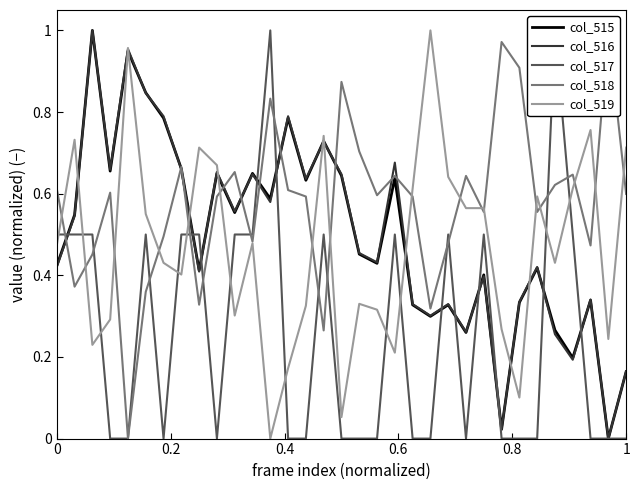

What is the value of the col_519 point at the 10th from the left?

0.7